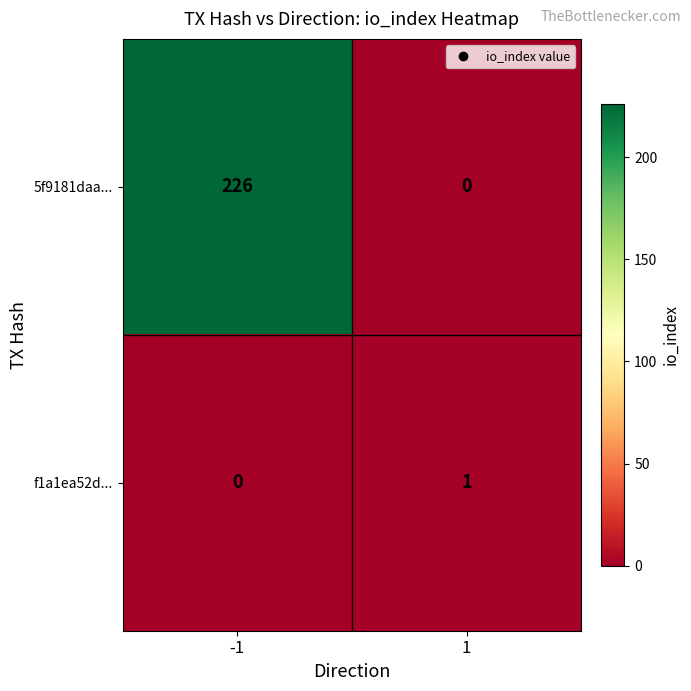

True or false: f1a1ea52d... has a value of 1 at 1.

True